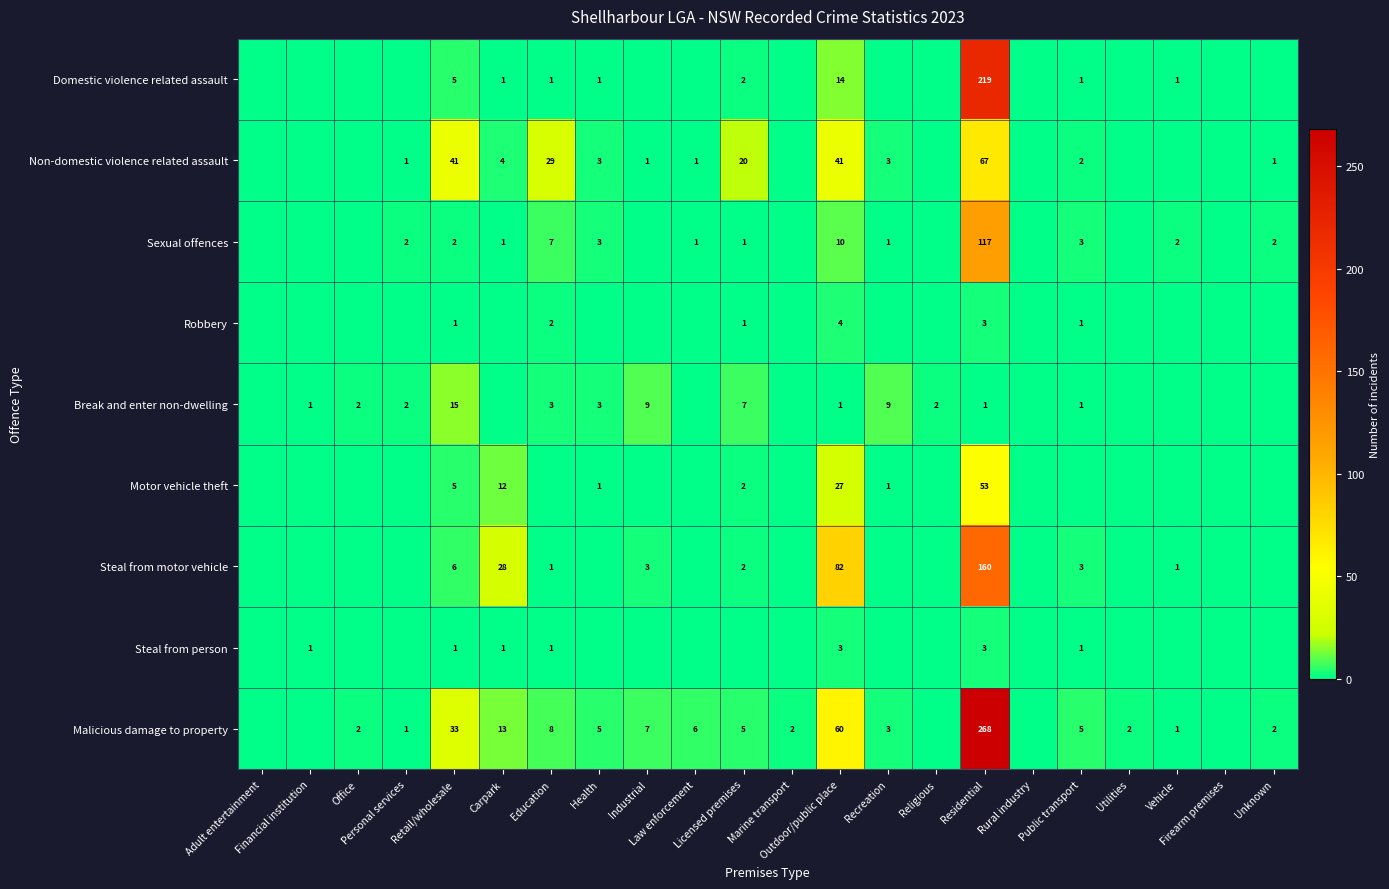

Rank the series at Industrial from highest to lowest value.

Break and enter non-dwelling, Malicious damage to property, Steal from motor vehicle, Non-domestic violence related assault, Domestic violence related assault, Sexual offences, Robbery, Motor vehicle theft, Steal from person